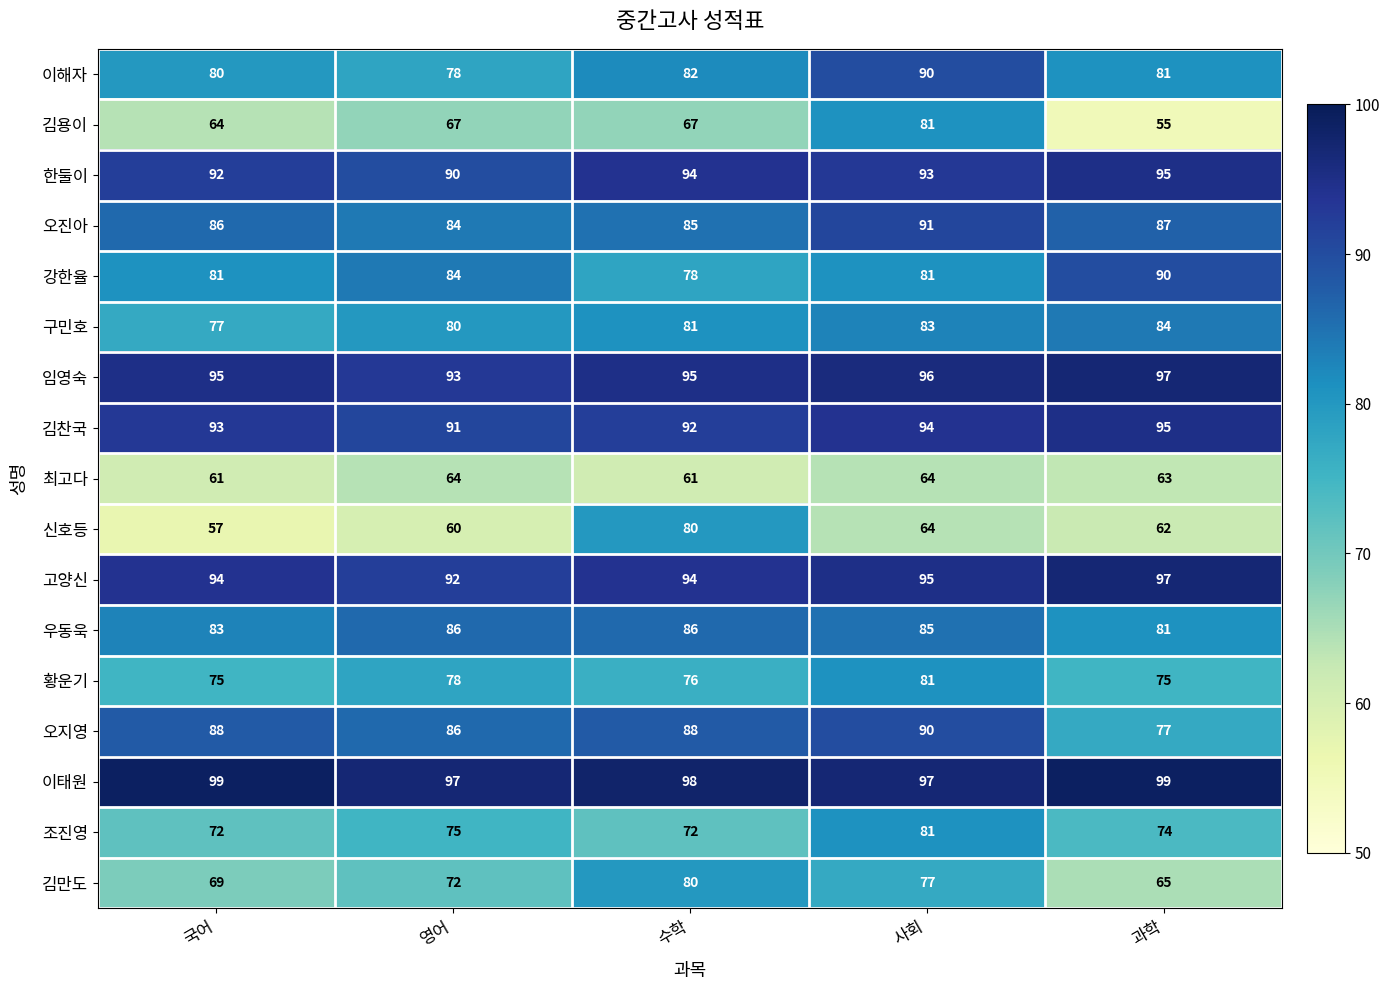

Is it true that 황운기 equals 39 at 국어?

False